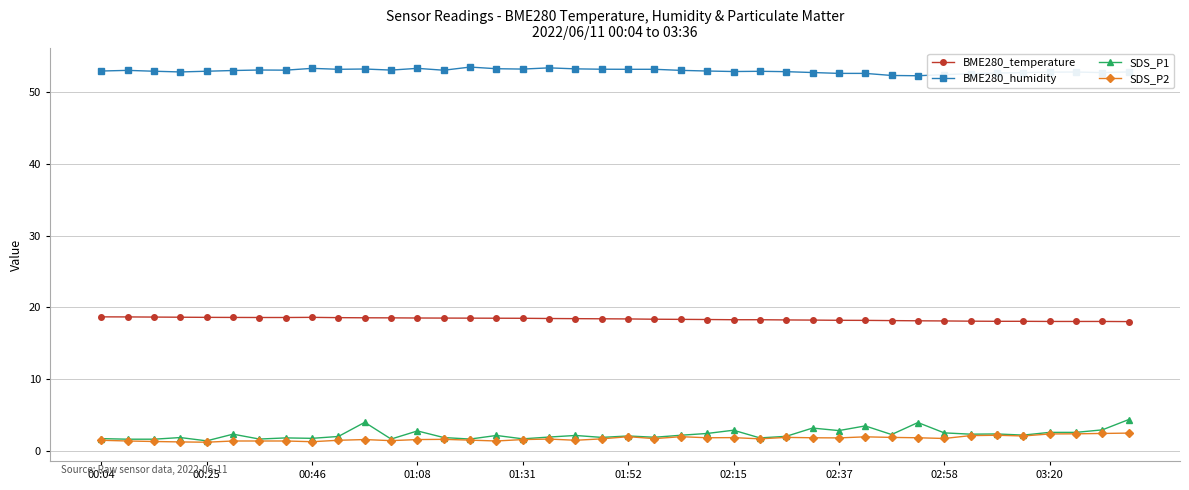

What is the highest value of the BME280_humidity series?

53.5